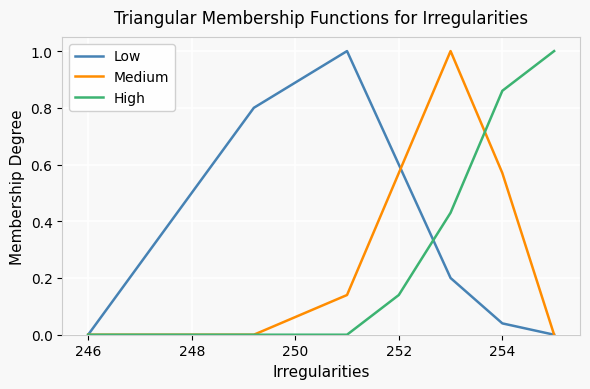

What is the greatest value displayed?

1.0